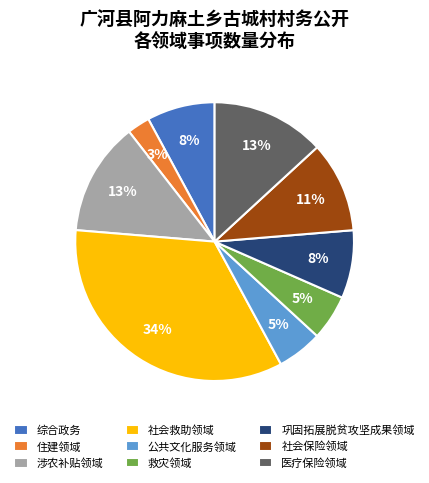

To the nearest percent, what percentage of the pie is 社会保险领域?

11%